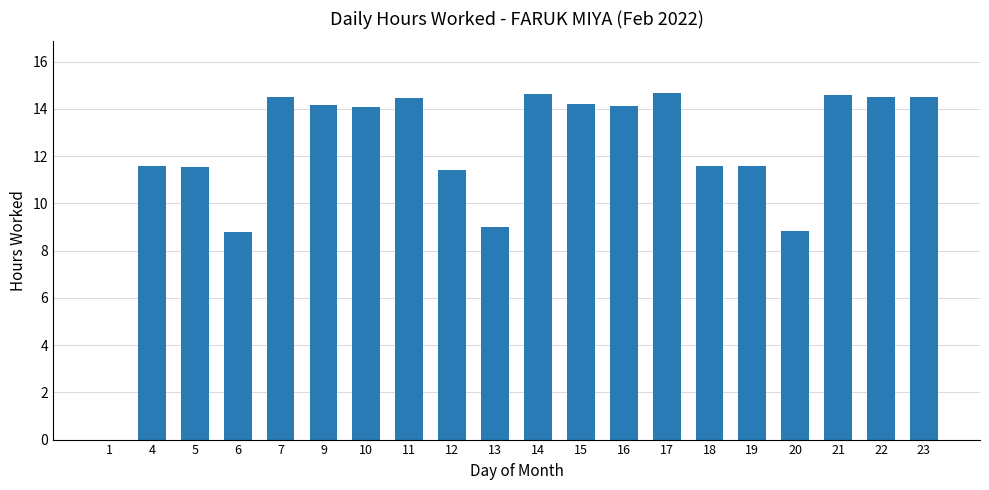

What is the maximum value shown in the chart?

14.7